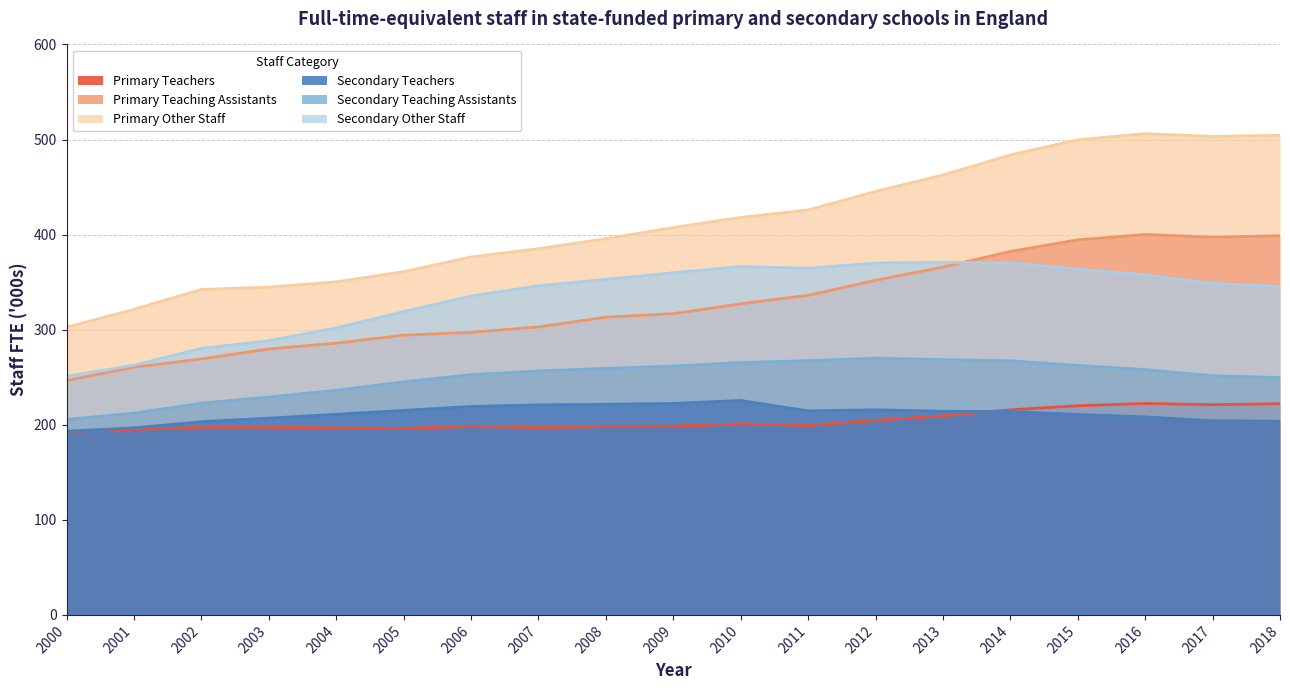

What is the highest value of the Secondary Other Staff series?

370.9